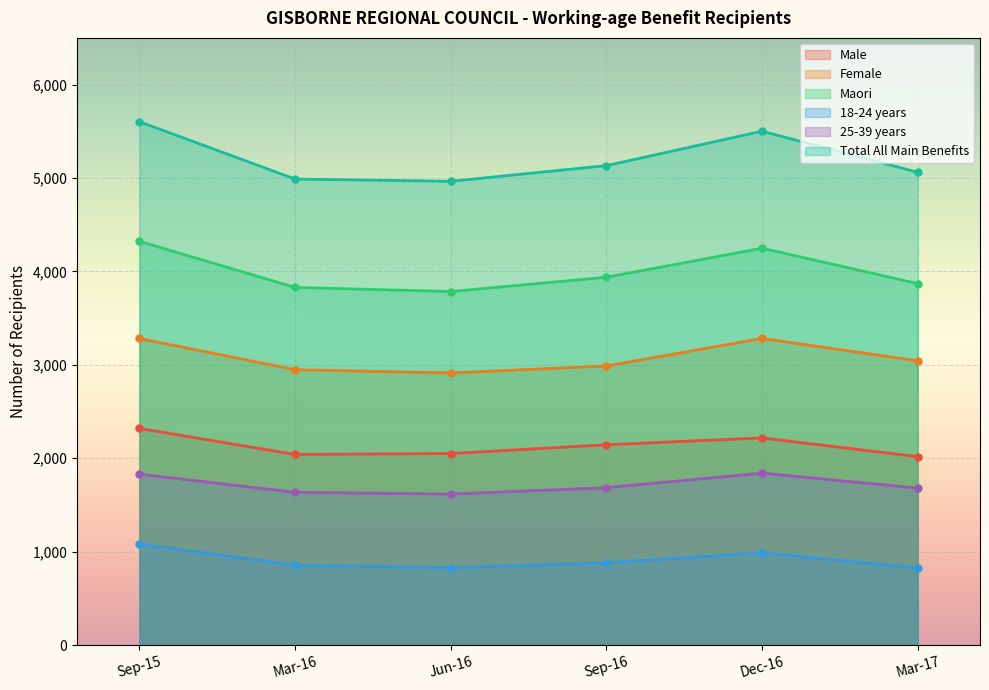

List the series in order of their peak value, highest first.

Total All Main Benefits, Maori, Female, Male, 25-39 years, 18-24 years